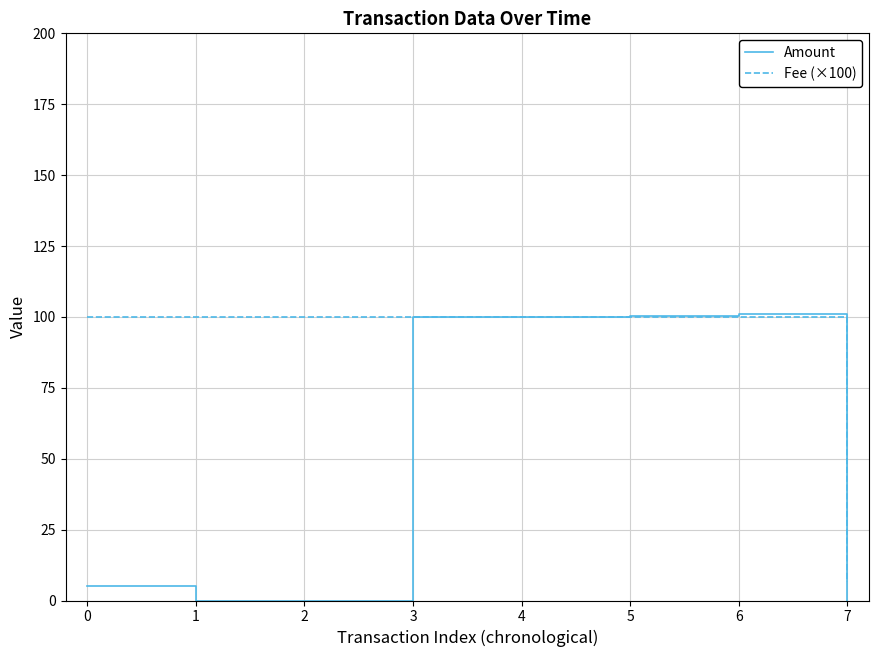

What is the difference between the maximum and second lowest values in the Amount series?

101.0